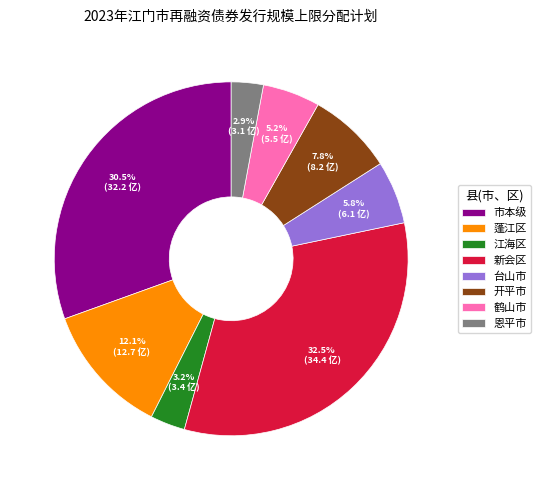

Which slice is the largest?

新会区